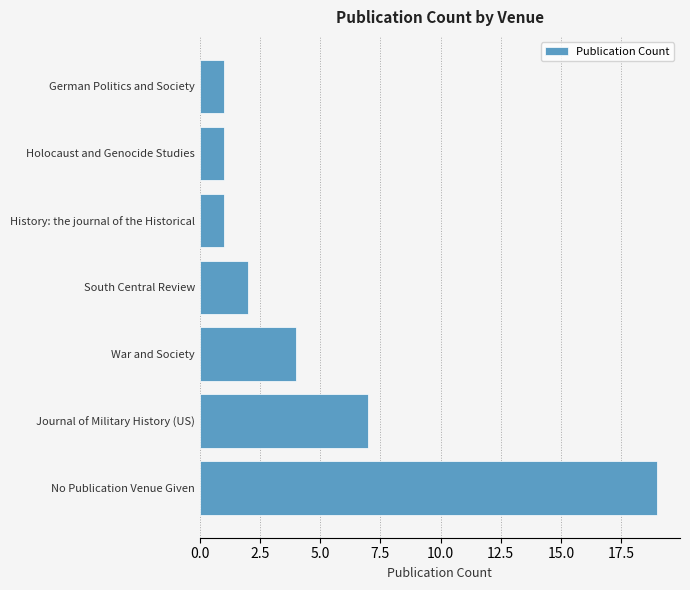

Are the bars horizontal?

Yes